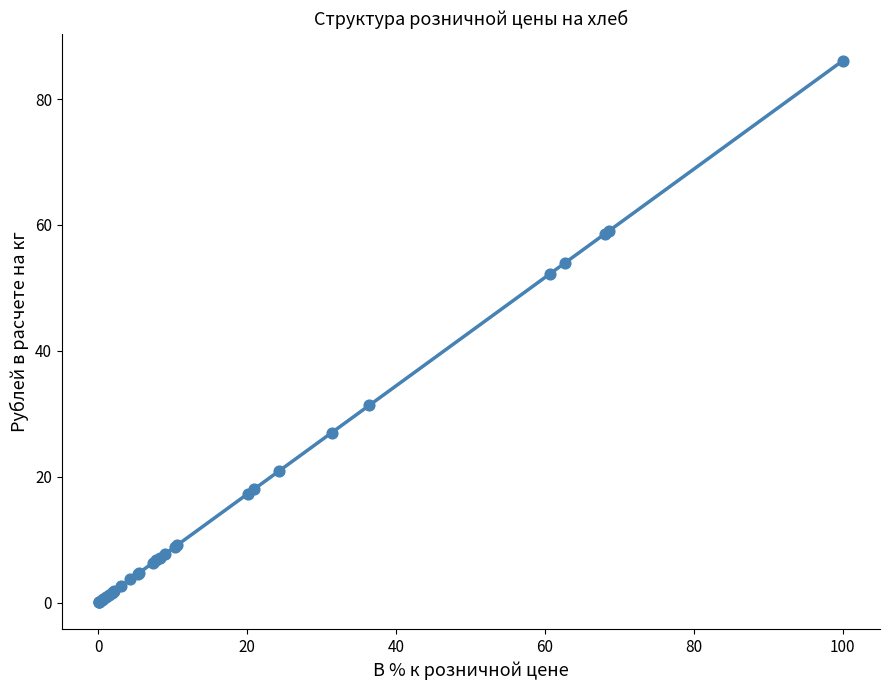

What Y value in the scatter plot is closest to 43?

52.2